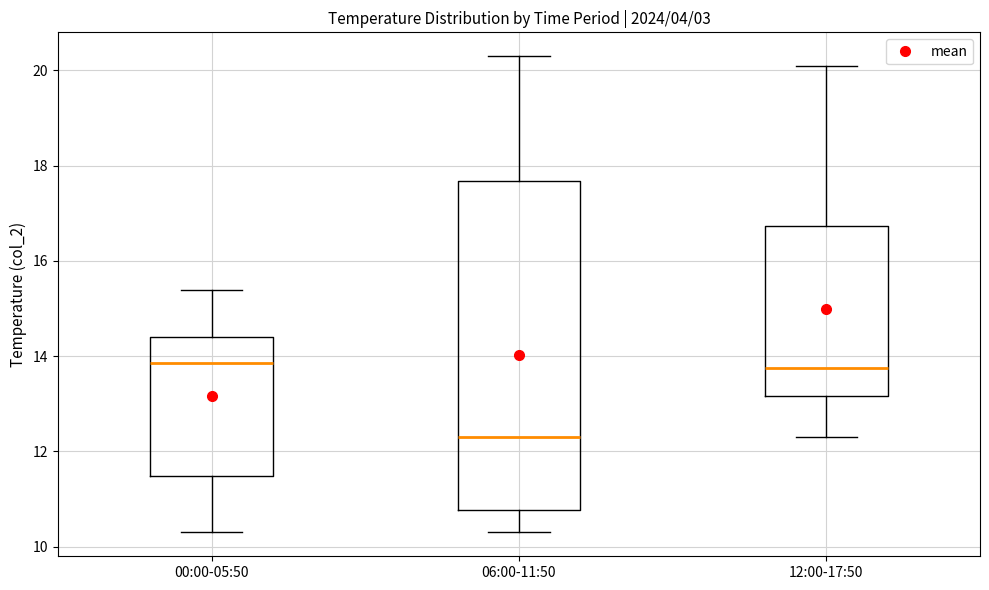

Reading left to right, transcribe this box plot: for each box, give where its median line is, the range the box spans, and where its two whiskers end, as read against the y-axis. The values are not printed on the chart, so give them approximately, as read against the axis.

00:00-05:50: median 13.8, box 11.4 to 14.4, whiskers 10.4 to 15.4
06:00-11:50: median 12.4, box 10.8 to 17.6, whiskers 10.4 to 20.4
12:00-17:50: median 13.8, box 13.2 to 16.8, whiskers 12.4 to 20.2